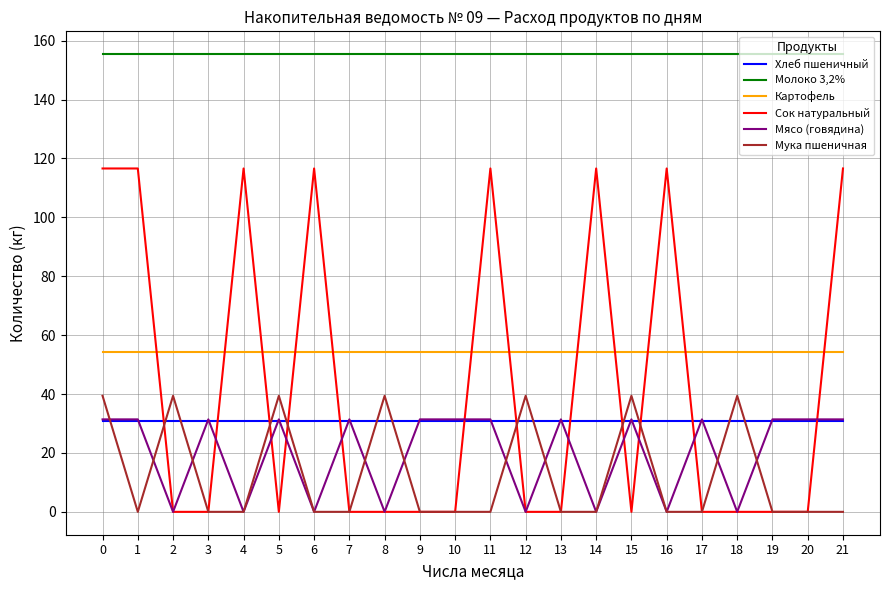

Is the value of Молоко 3,2% at 20 greater than the value of Мясо (говядина) at 7?

Yes